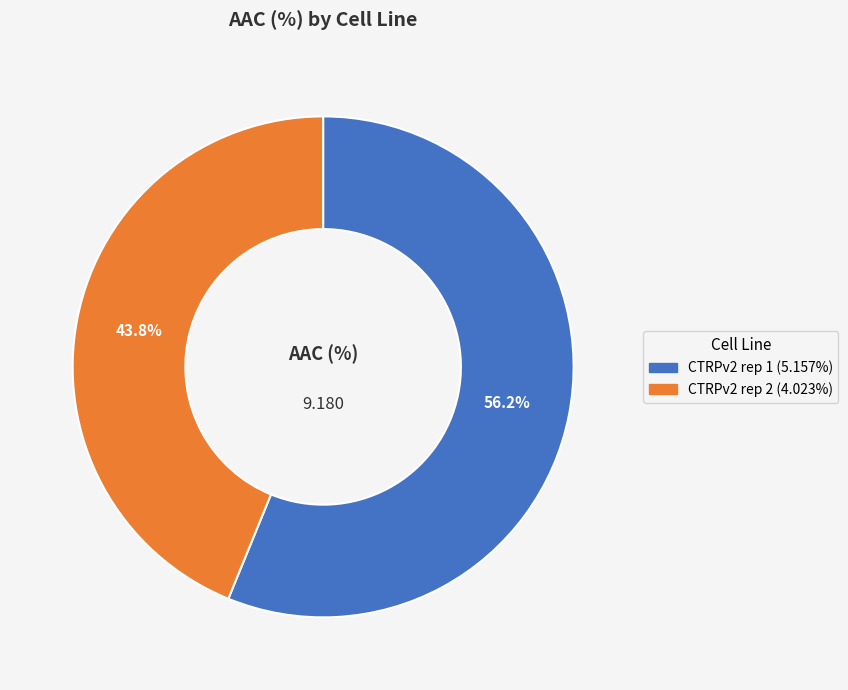

To the nearest percent, what percentage of the pie is CTRPv2 rep 1?

56%